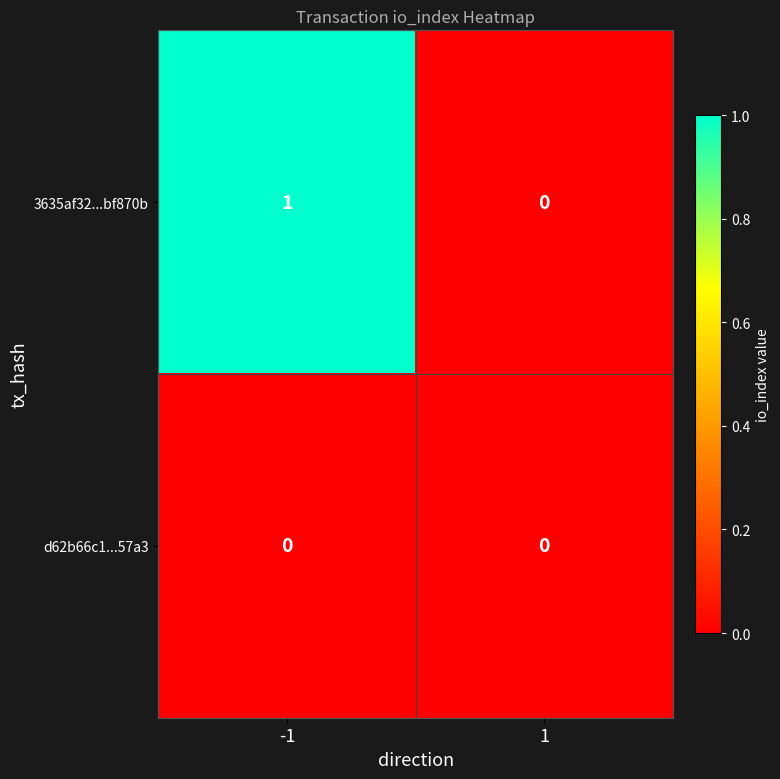

Which category has the highest value across all series?

-1